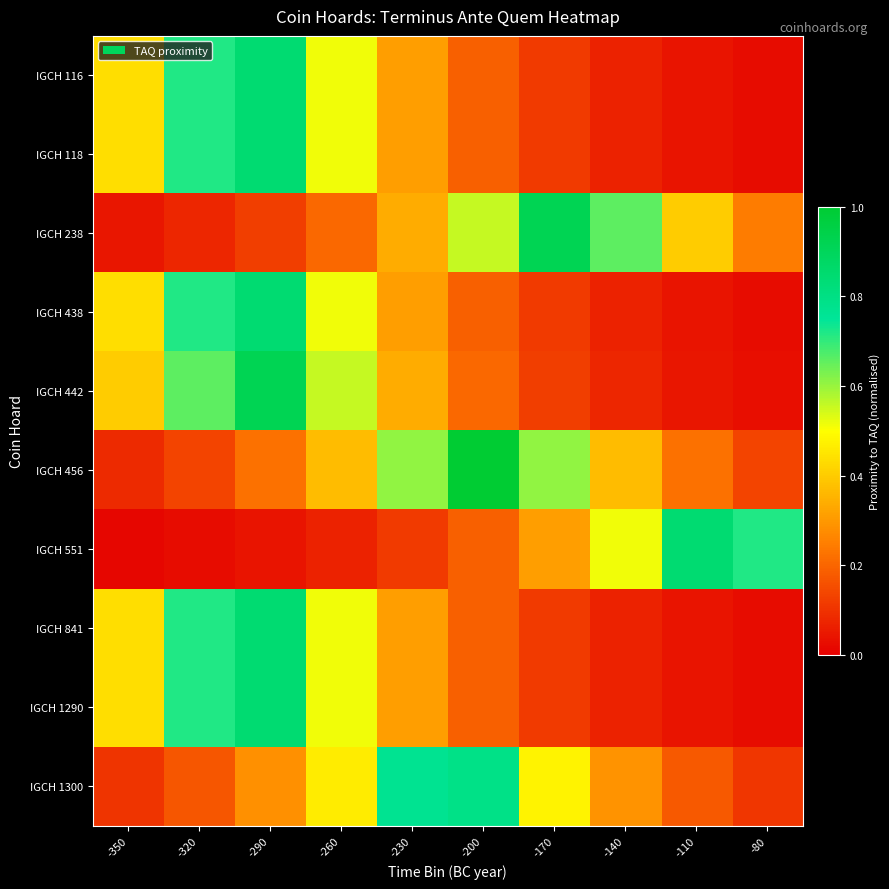

Reading right to left, what are all the values shown in this chart?

IGCH 116: -80=0.0	-110=0.0	-140=0.1	-170=0.1	-200=0.2	-230=0.3	-260=0.5	-290=0.8	-320=0.7	-350=0.4
IGCH 118: -80=0.0	-110=0.0	-140=0.1	-170=0.1	-200=0.2	-230=0.3	-260=0.5	-290=0.8	-320=0.7	-350=0.4
IGCH 238: -80=0.2	-110=0.4	-140=0.7	-170=0.9	-200=0.6	-230=0.3	-260=0.2	-290=0.1	-320=0.1	-350=0.0
IGCH 438: -80=0.0	-110=0.0	-140=0.1	-170=0.1	-200=0.2	-230=0.3	-260=0.5	-290=0.8	-320=0.7	-350=0.4
IGCH 442: -80=0.0	-110=0.0	-140=0.1	-170=0.1	-200=0.2	-230=0.3	-260=0.6	-290=0.9	-320=0.7	-350=0.4
IGCH 456: -80=0.1	-110=0.2	-140=0.4	-170=0.6	-200=1.0	-230=0.6	-260=0.4	-290=0.2	-320=0.1	-350=0.1
IGCH 551: -80=0.7	-110=0.8	-140=0.5	-170=0.3	-200=0.2	-230=0.1	-260=0.1	-290=0.0	-320=0.0	-350=0.0
IGCH 841: -80=0.0	-110=0.0	-140=0.1	-170=0.1	-200=0.2	-230=0.3	-260=0.5	-290=0.8	-320=0.7	-350=0.4
IGCH 1290: -80=0.0	-110=0.0	-140=0.1	-170=0.1	-200=0.2	-230=0.3	-260=0.5	-290=0.8	-320=0.7	-350=0.4
IGCH 1300: -80=0.1	-110=0.2	-140=0.3	-170=0.5	-200=0.8	-230=0.8	-260=0.5	-290=0.3	-320=0.2	-350=0.1